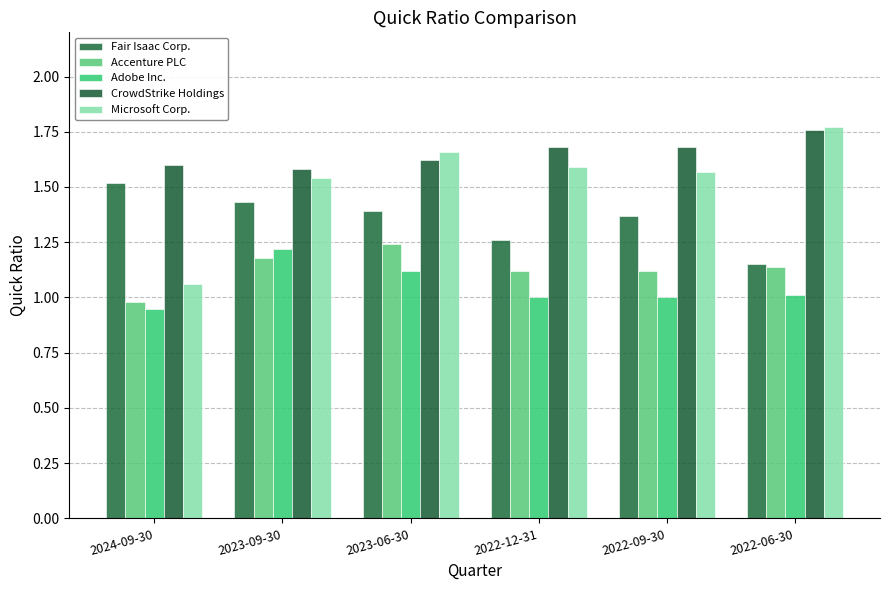

What is the value of the CrowdStrike Holdings bar at the 2nd from the left?

1.6